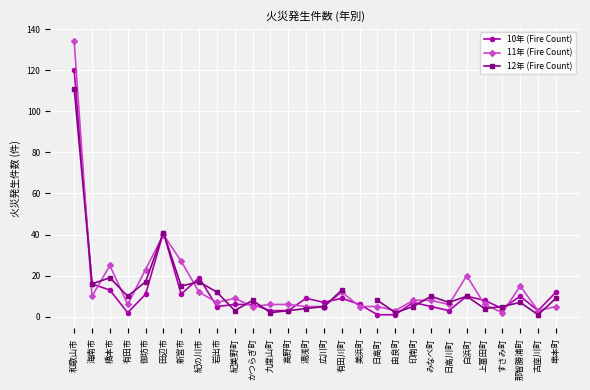

What is the maximum value for 11年 (Fire Count)?

134